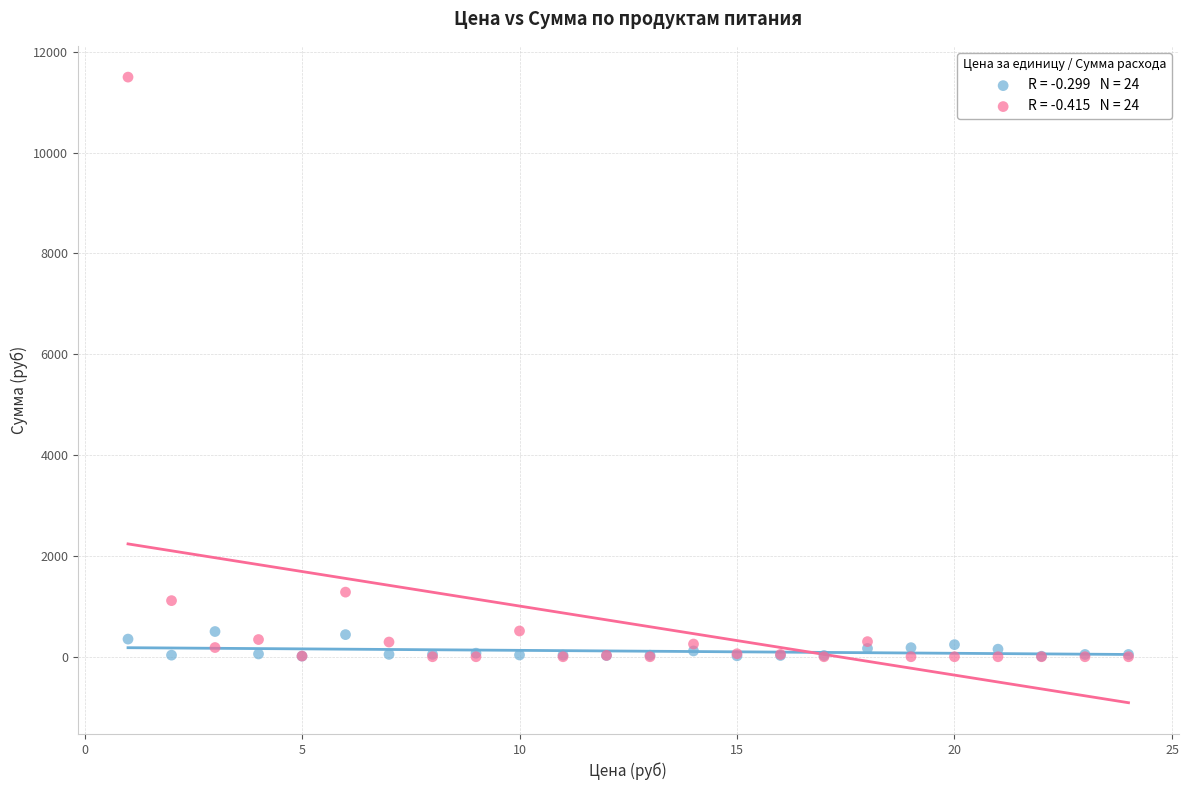

Across all series, what Y value is closest to 5748?

1281.6